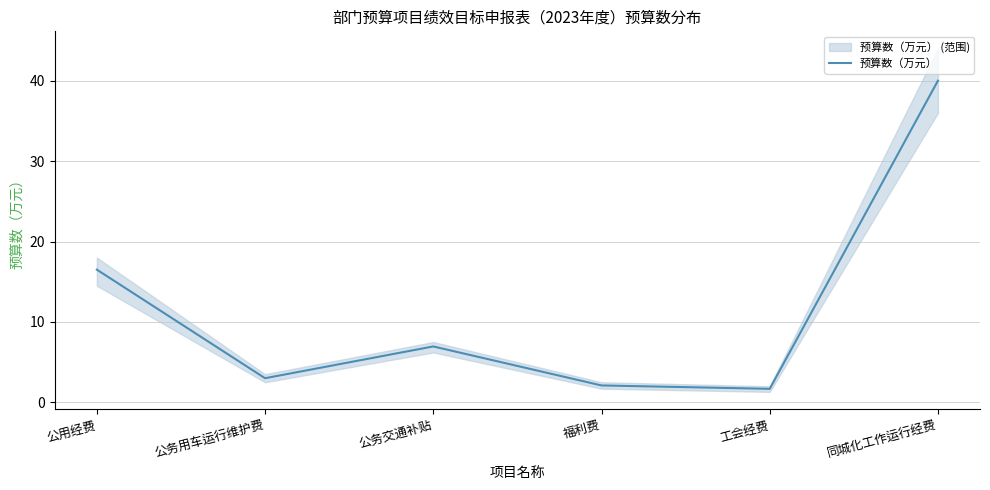

True or false: there are more than 1 points higher than both neighbors.

False